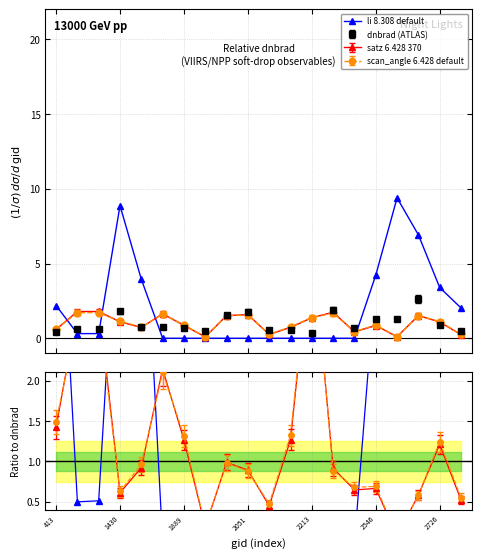

What is the spread (max minus min) of values at 2726?

0.4